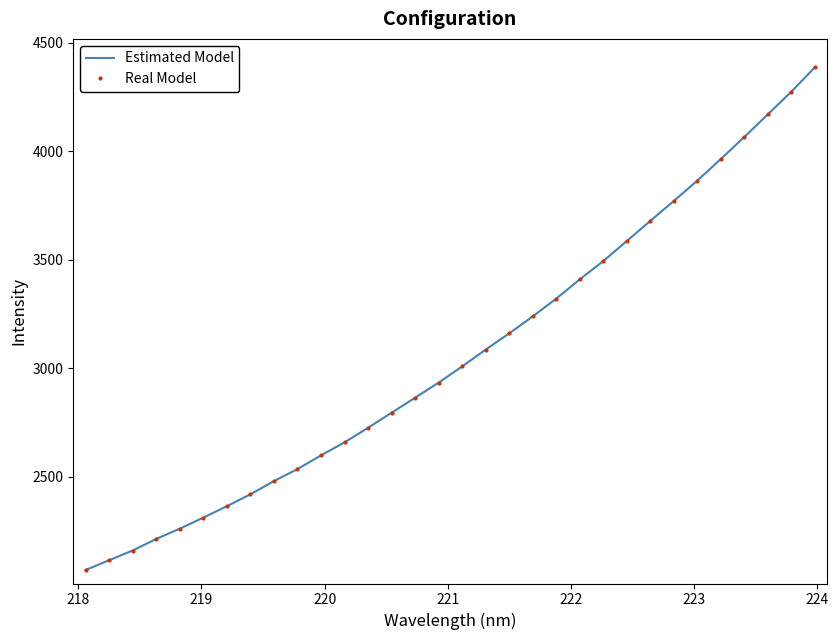

Rank the series by their maximum value, from highest to lowest.

Estimated Model, Real Model